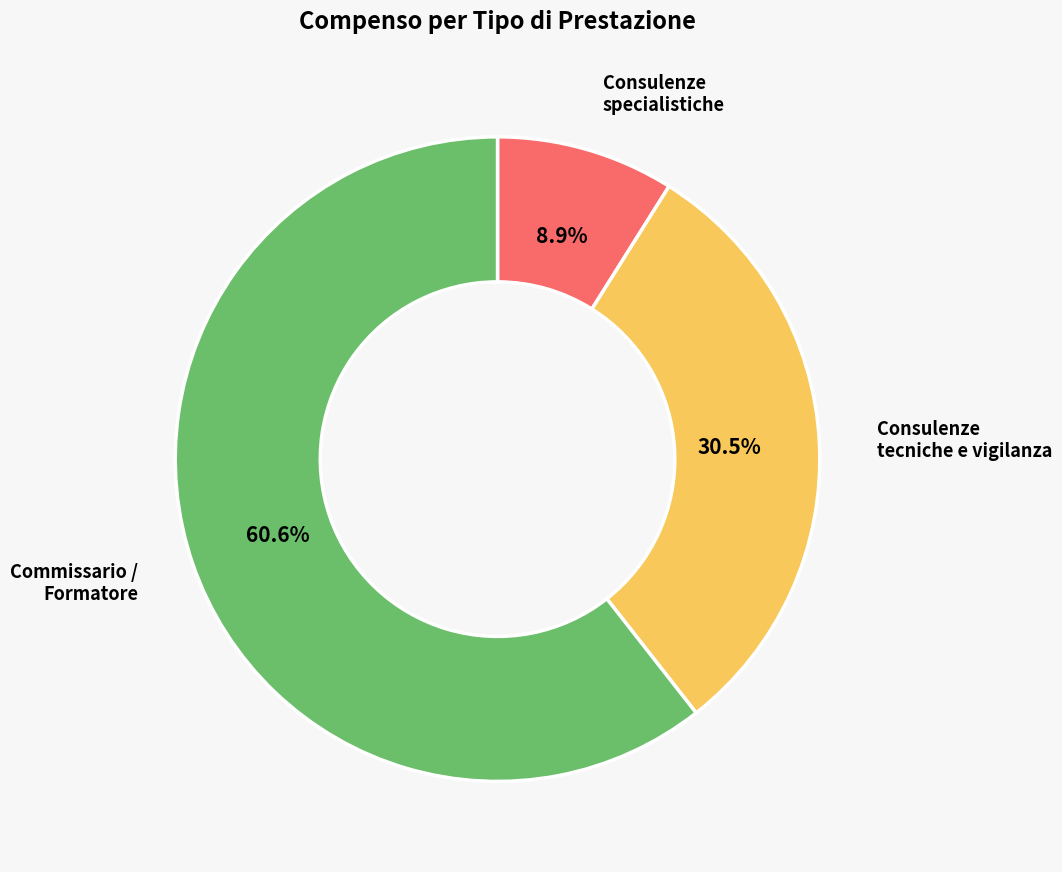

Does any single category account for the majority?

Yes